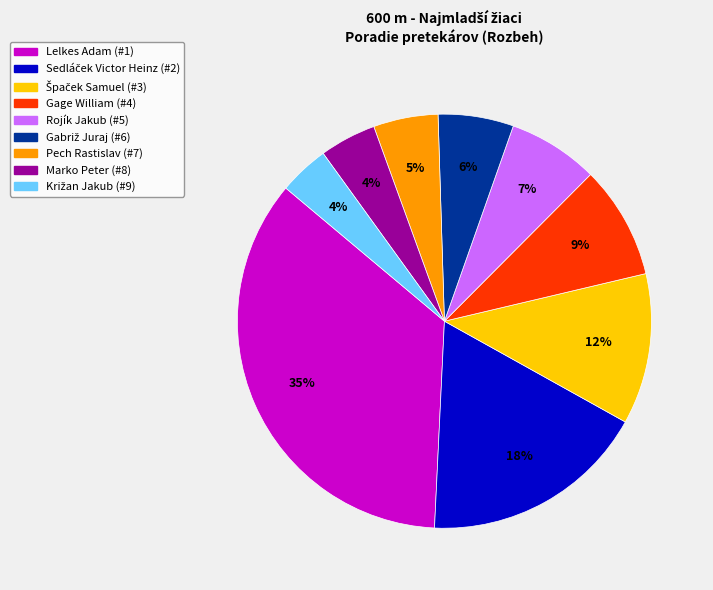

How many slices are in this pie chart?

9